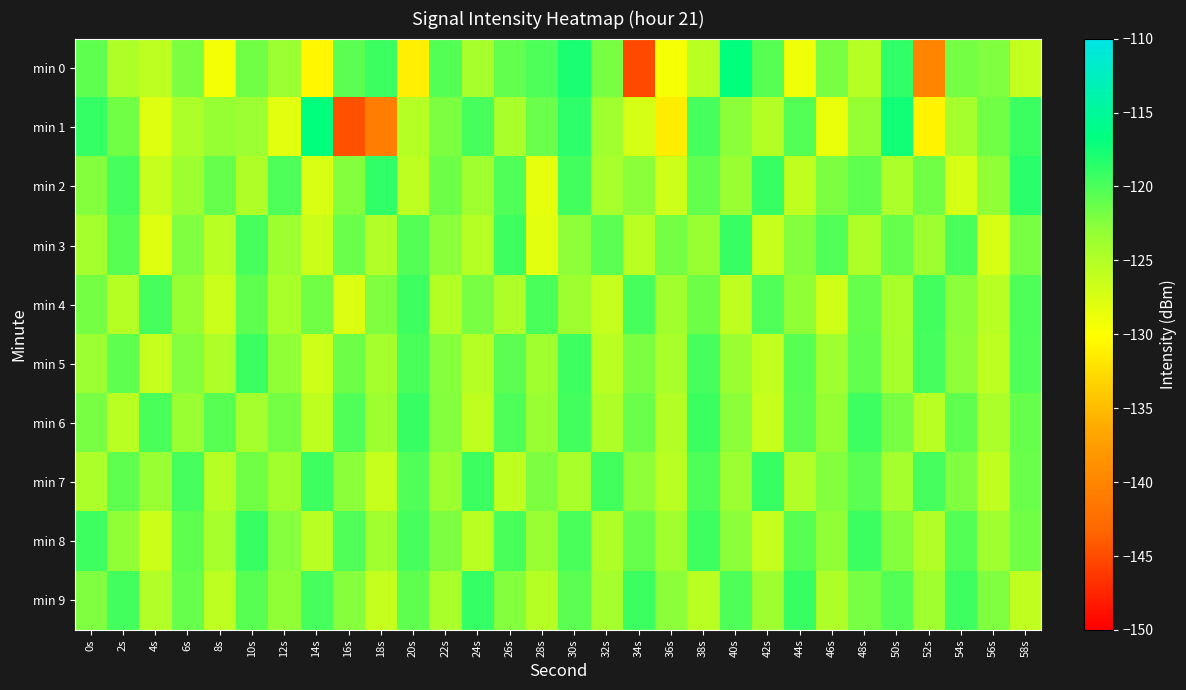

At which category is the sum across all series the highest?

30s